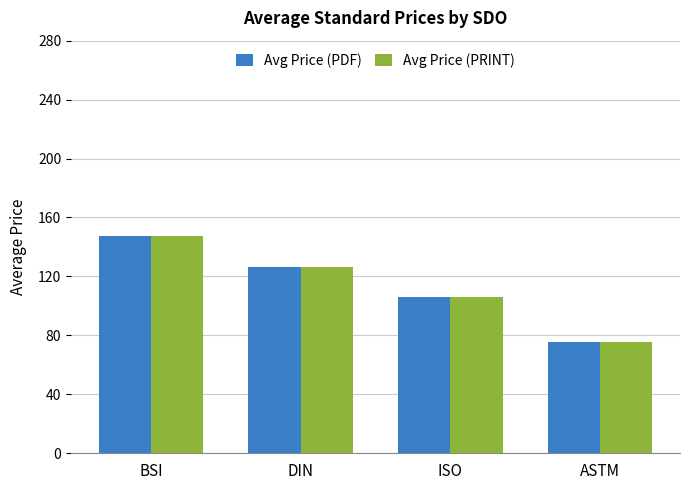

Where is Avg Price (PRINT) nearest to the value 111?

ISO